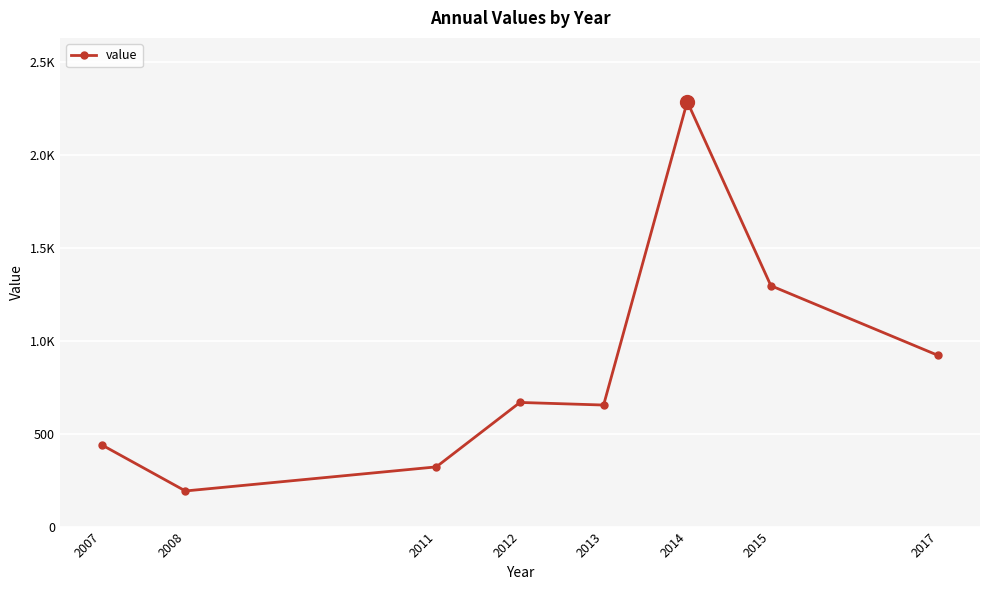

Count the number of values greater than 668.

4